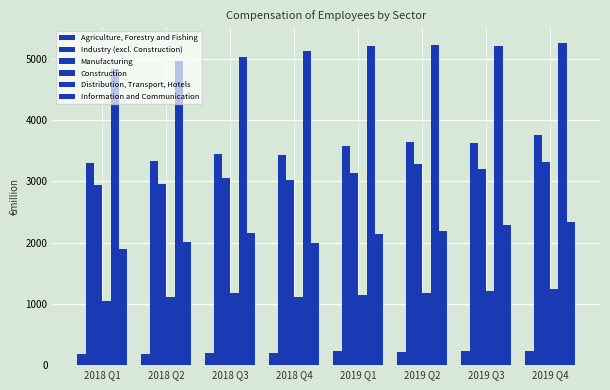

The Industry (excl. Construction) series shows 5212.2 at 2018 Q4. True or false?

False